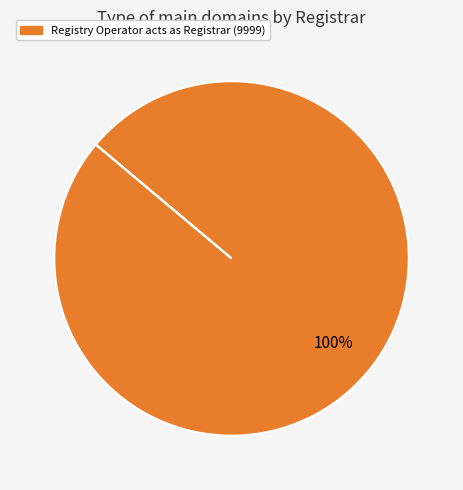

Count the number of slices in the pie.

1